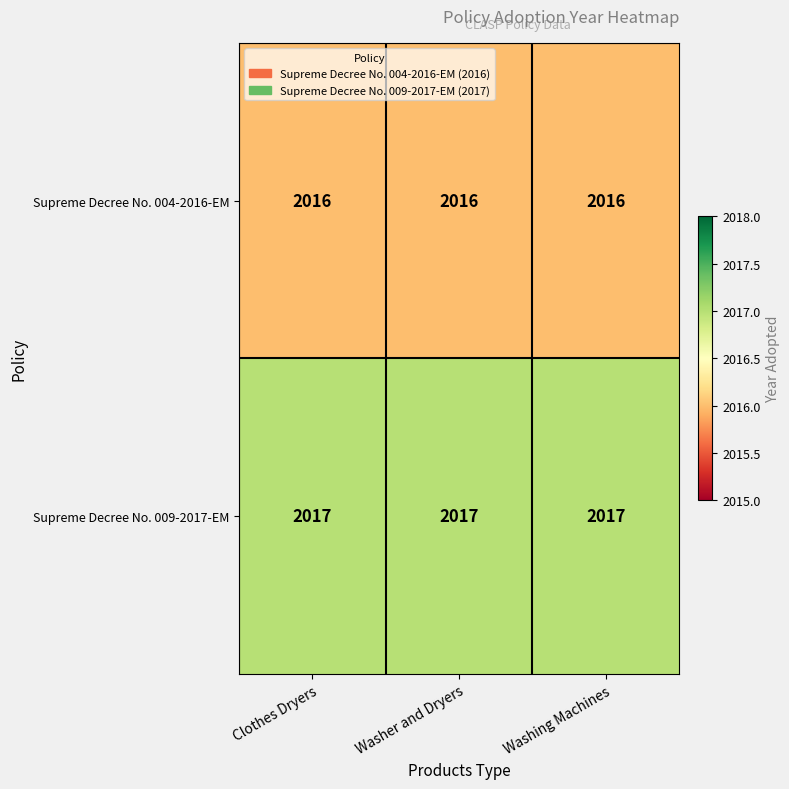

At how many categories does at least one series exceed 2016?

3